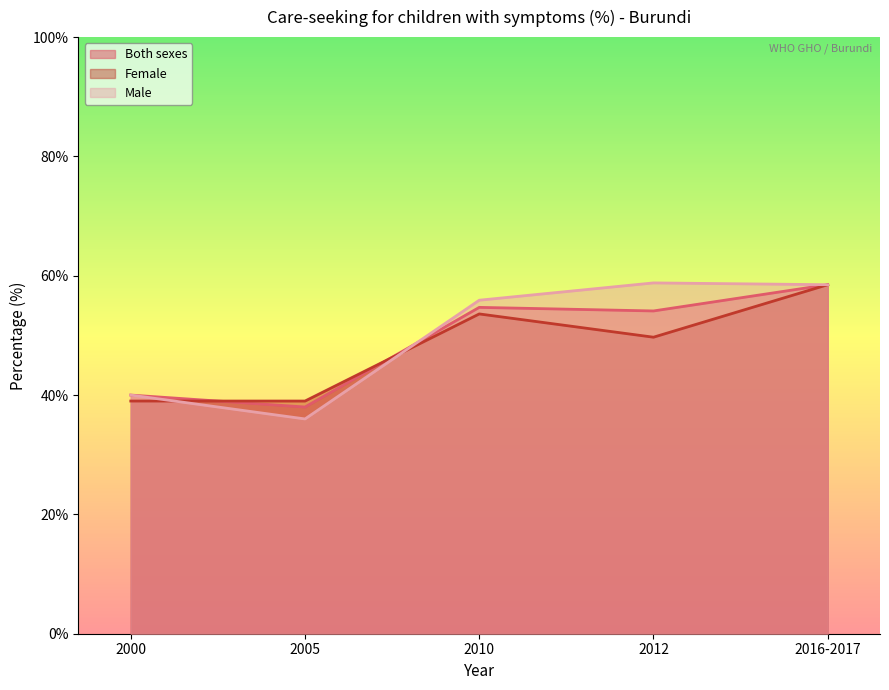

The Female series shows 68.8 at 2000. True or false?

False